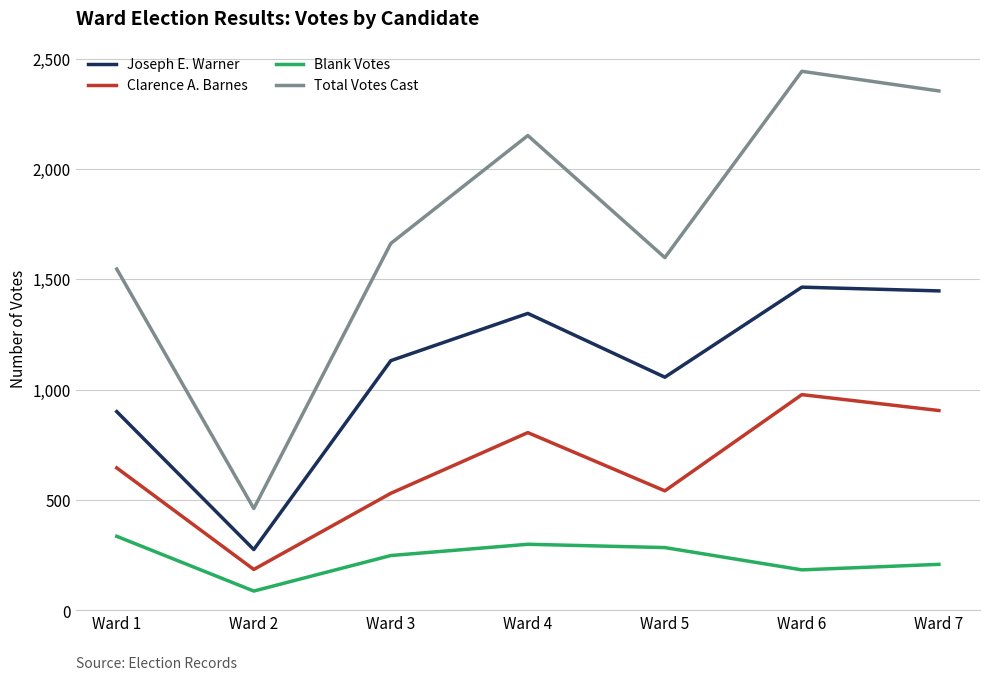

Which series changed the most between Ward 5 and Ward 6?

Total Votes Cast